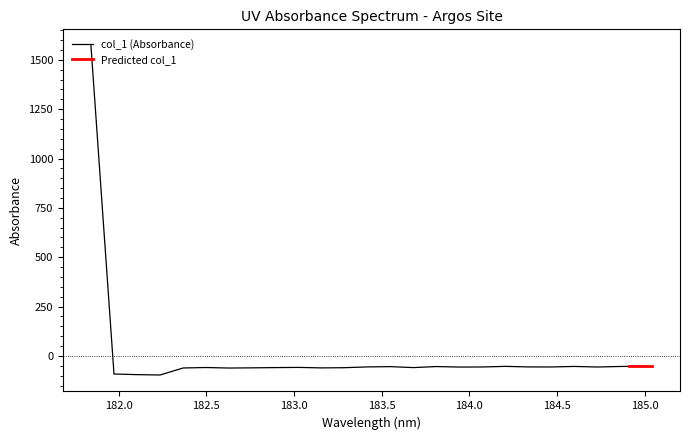

What is the minimum value for col_1 (Absorbance)?

-96.7